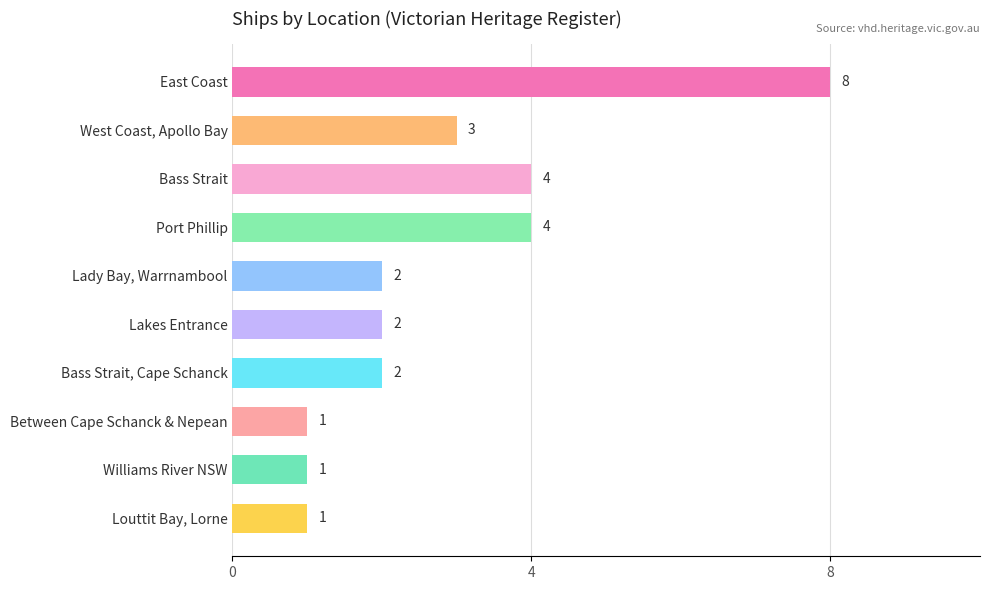

What is the ratio of the value at Bass Strait to the value at Williams River NSW?

4.0